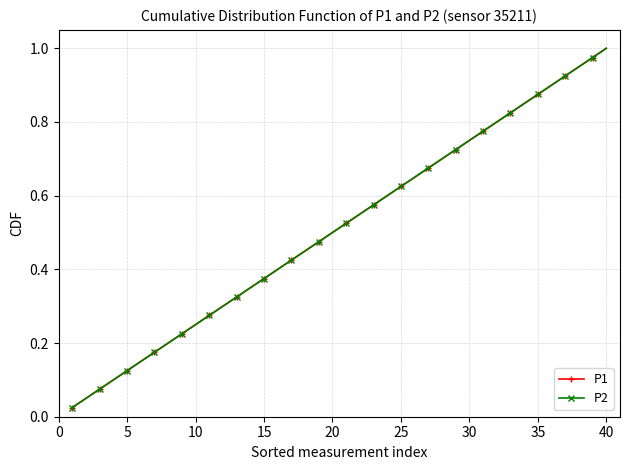

Does the chart have visible grid lines?

Yes